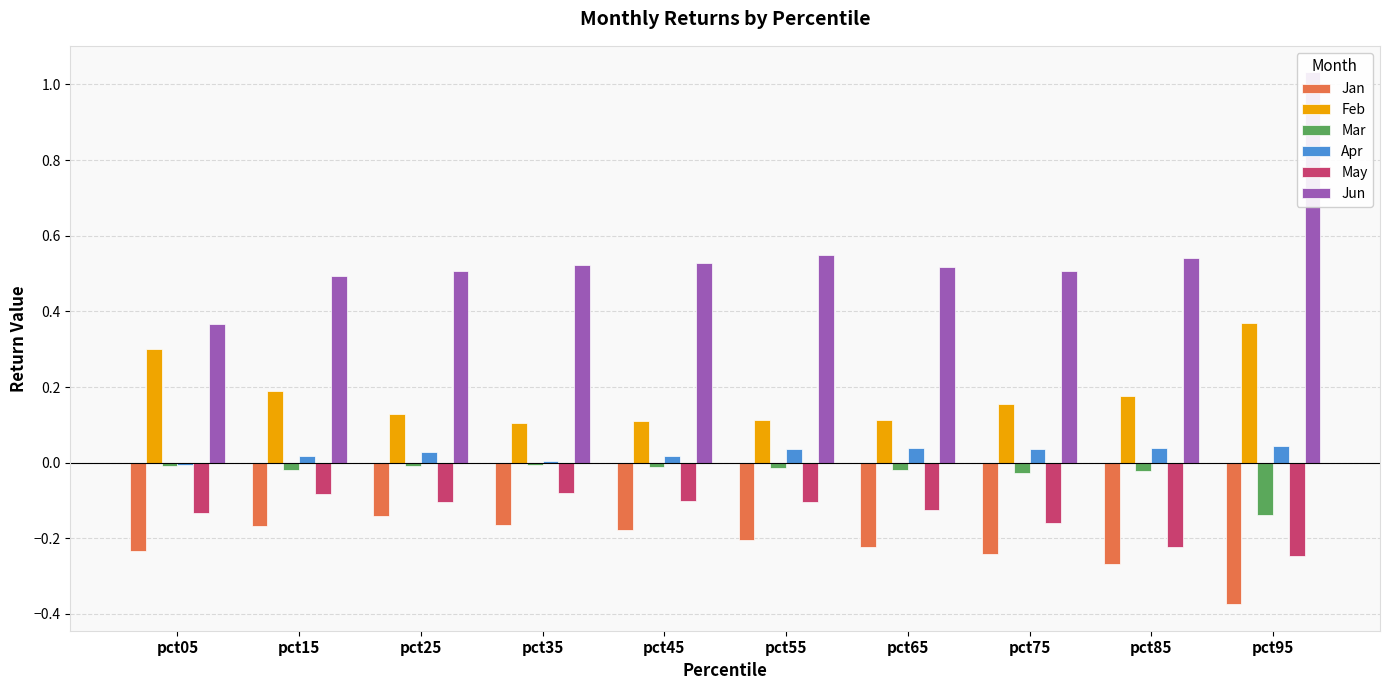

Where is Apr nearest to the value 0?

pct35